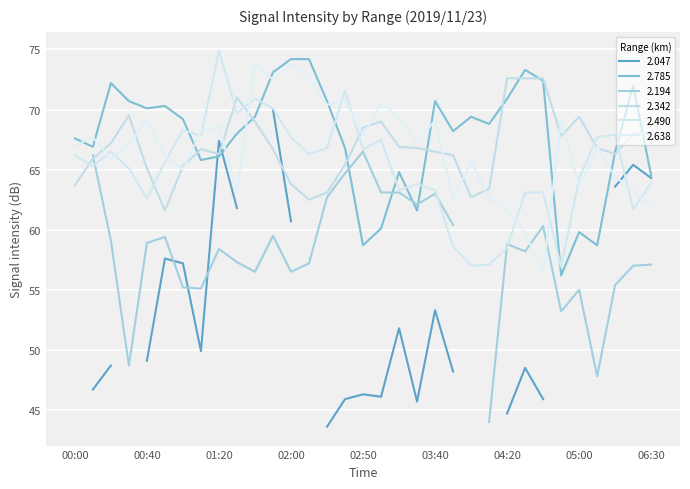

True or false: 2.490 has a value of 65.3 at 00:10.

True